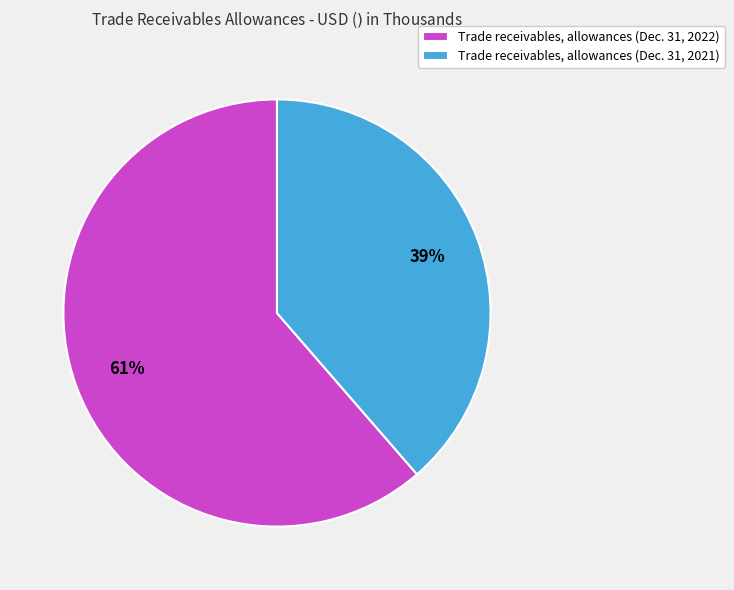

Rank the categories by value from lowest to highest.

Trade receivables, allowances (Dec. 31, 2021), Trade receivables, allowances (Dec. 31, 2022)